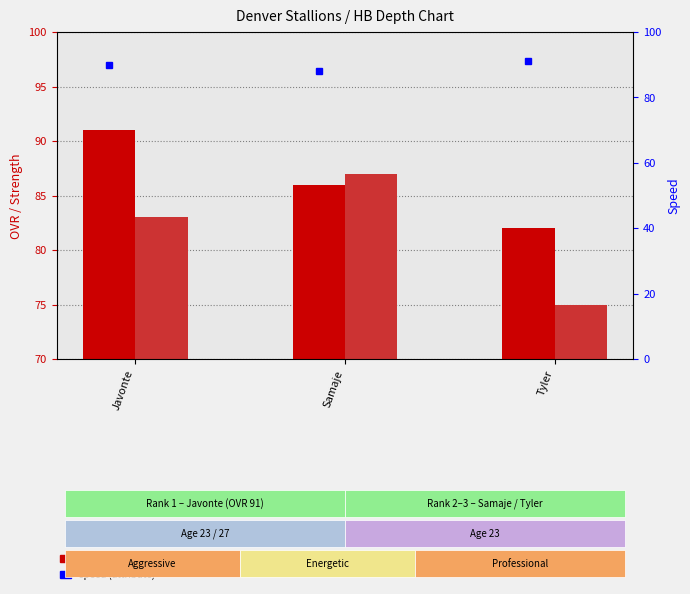

Does the chart contain stacked bars?

No